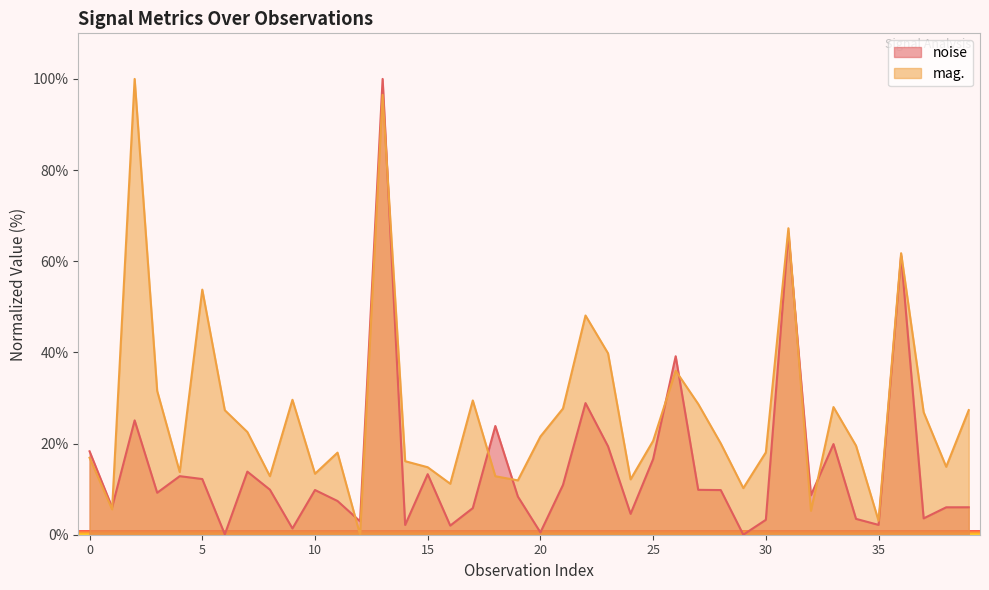

How many interior local valleys does the noise series have?

13